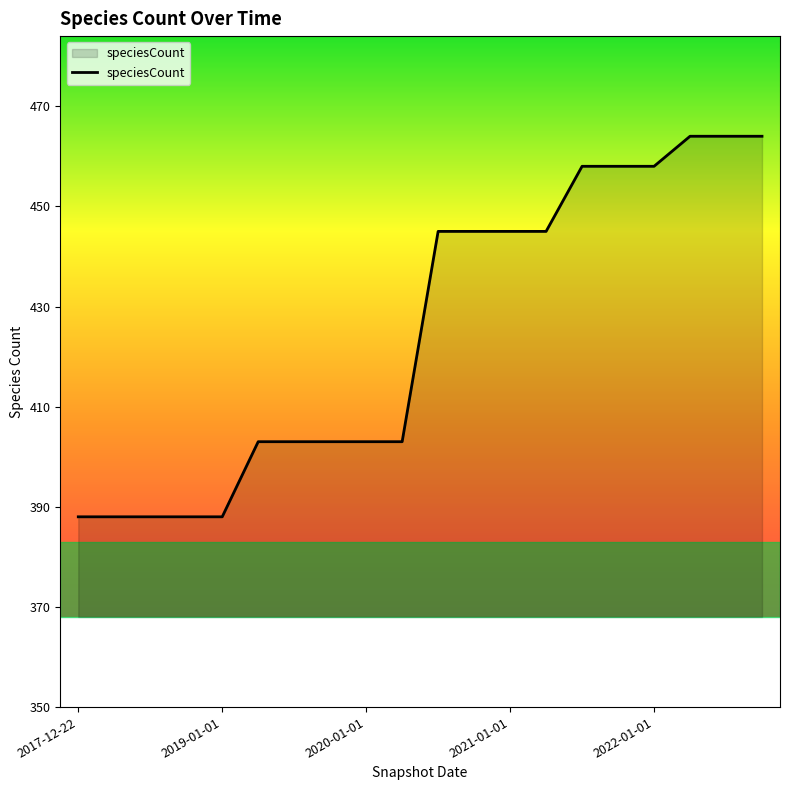

What is the greatest value displayed?

464